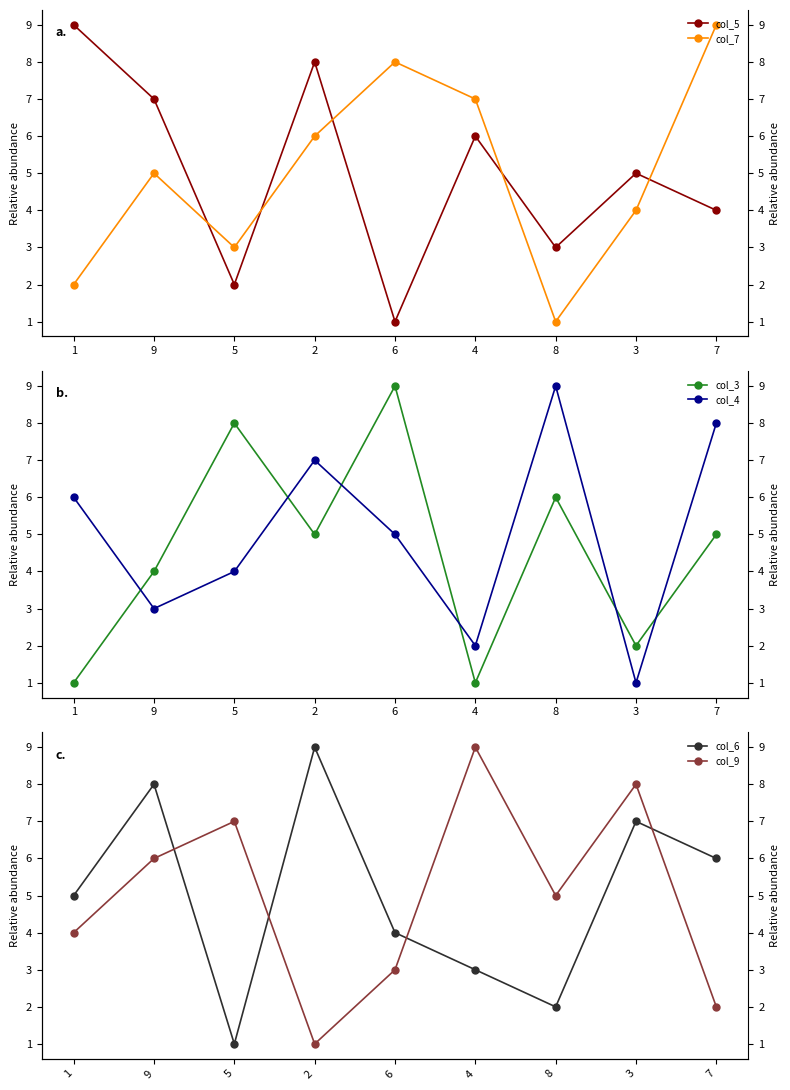

Reading right to left, list all the values displayed in this chart.

col_5: 4	5	3	6	1	8	2	7	9
col_7: 9	4	1	7	8	6	3	5	2
col_3: 5	2	6	1	9	5	8	4	1
col_4: 8	1	9	2	5	7	4	3	6
col_6: 6	7	2	3	4	9	1	8	5
col_9: 2	8	5	9	3	1	7	6	4